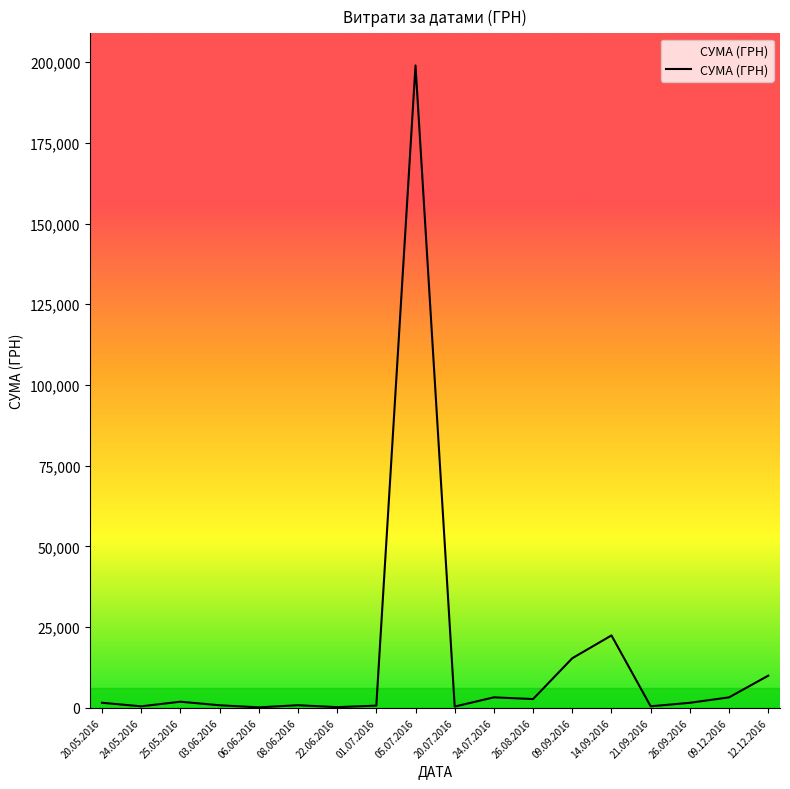

What is the difference between the maximum and minimum values?

198880.0